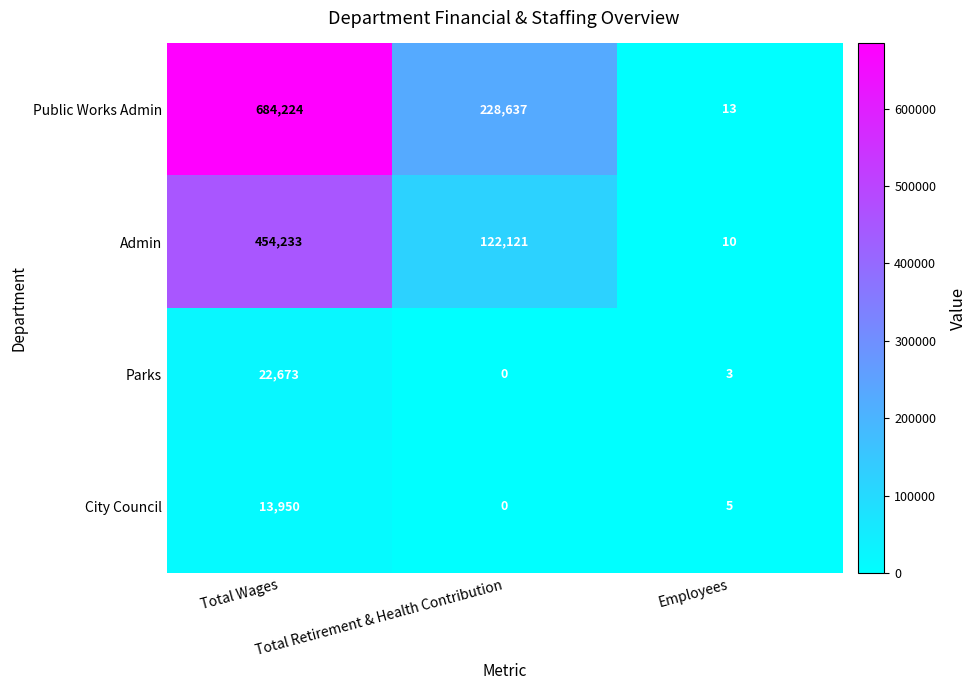

Which series has the largest total across all categories?

Public Works Admin